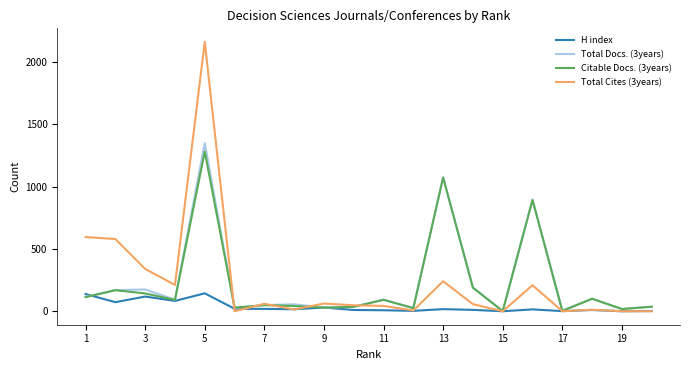

What is the greatest value displayed?

2164